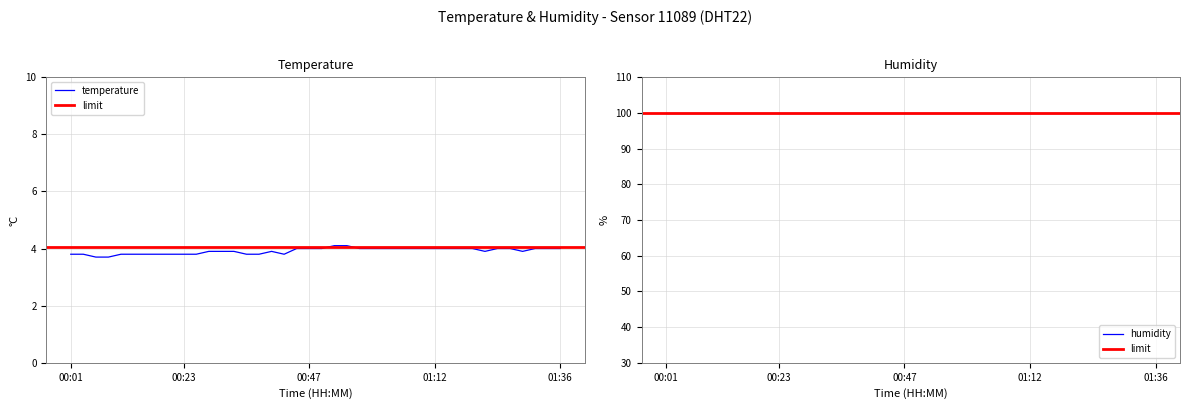

Reading left to right, extract all data points from this chart.

00:01=3.8	00:03=3.8	00:05=3.7	00:08=3.7	00:10=3.8	00:13=3.8	00:15=3.8	00:18=3.8	00:20=3.8	00:23=3.8	00:25=3.8	00:28=3.9	00:30=3.9	00:32=3.9	00:35=3.8	00:37=3.8	00:40=3.9	00:42=3.8	00:45=4.0	00:47=4.0	00:50=4.0	00:52=4.1	00:55=4.1	00:57=4.0	00:59=4.0	01:02=4.0	01:04=4.0	01:07=4.0	01:09=4.0	01:12=4.0	01:14=4.0	01:17=4.0	01:19=4.0	01:21=3.9	01:24=4.0	01:26=4.0	01:29=3.9	01:31=4.0	01:34=4.0	01:36=4.0